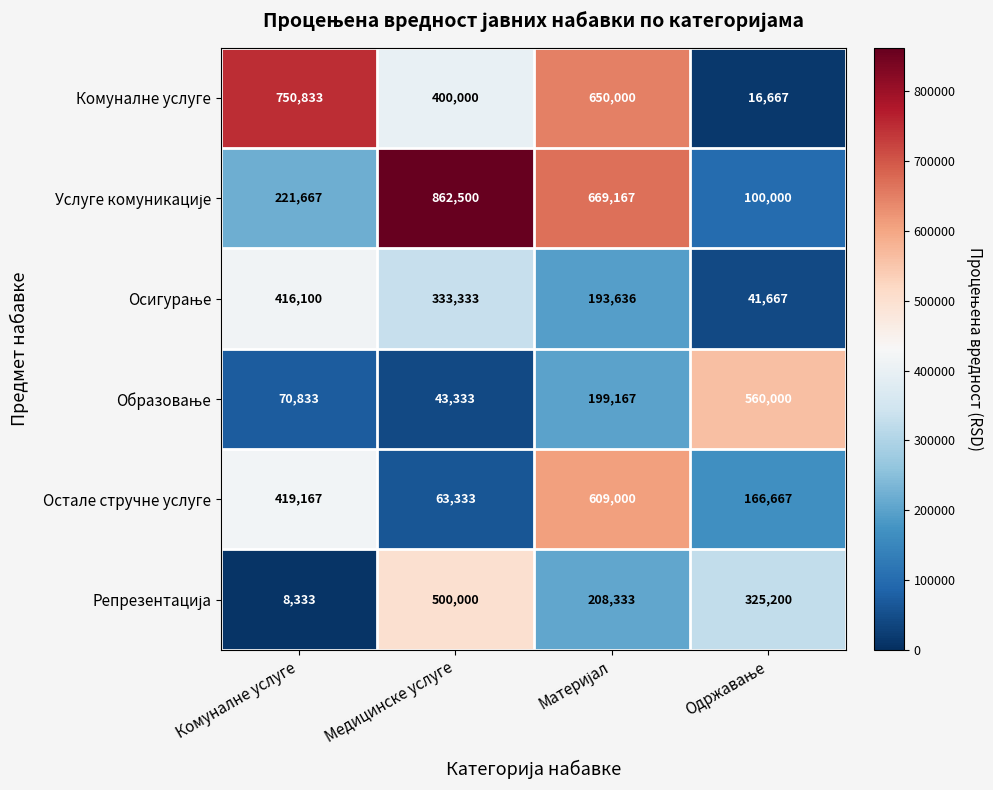

Count the number of categories in the chart.

4